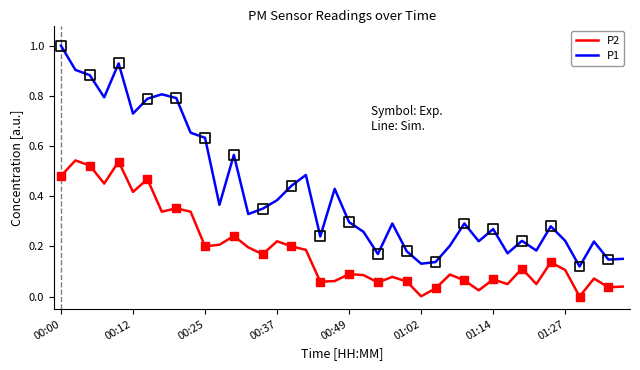

At how many categories does at least one series exceed 0?

40